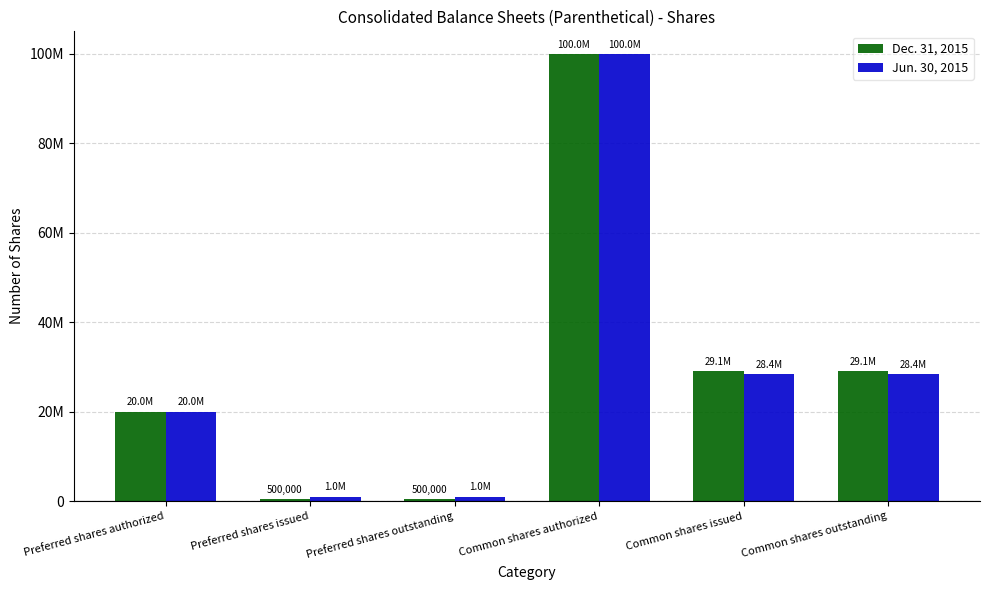

What is the approximate value of Jun. 30, 2015 at Common shares outstanding, to the nearest 10?

28364540